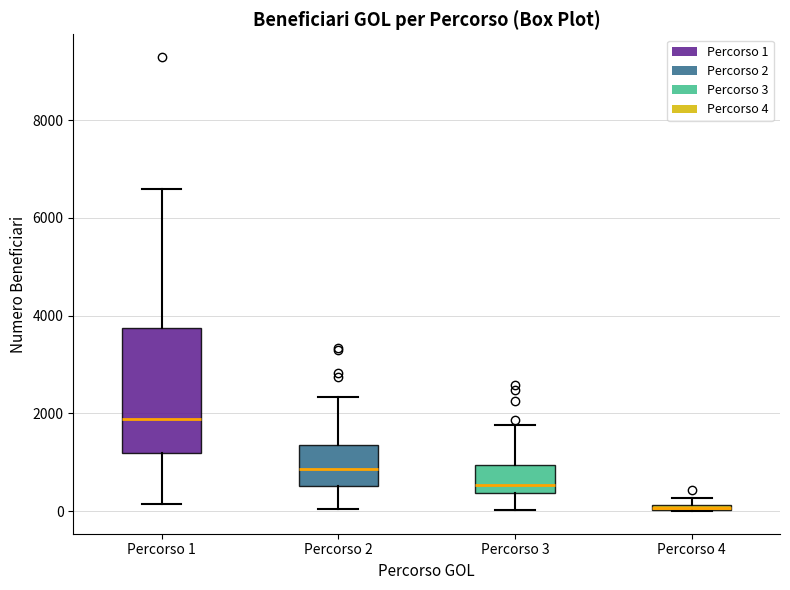

Where is the lower edge of the box for Percorso 4 on the y-axis? The values are not printed on the chart, so give them approximately, as read against the axis.

0